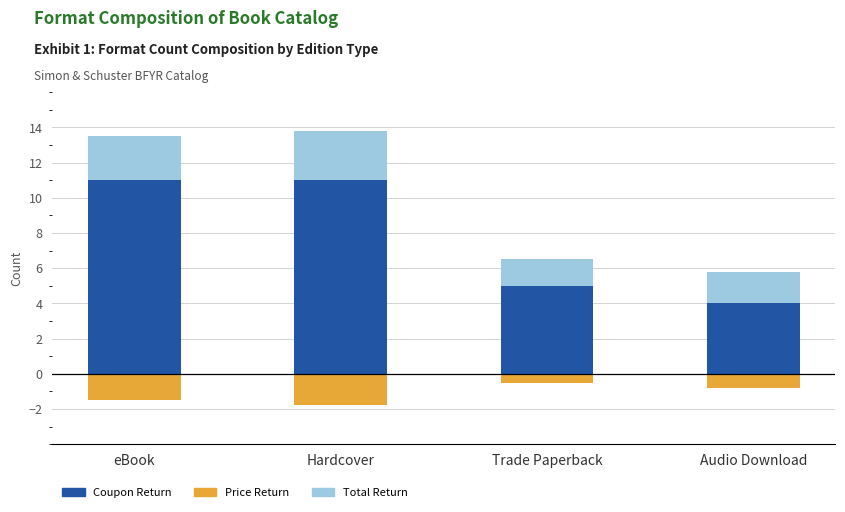

What is the label of the 1st bar from the right?

Audio Download